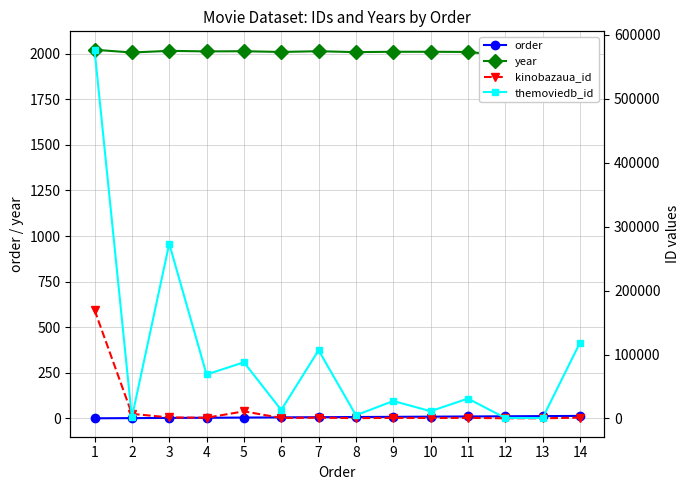

What is the sum of the year values at 3 and 7?

4028